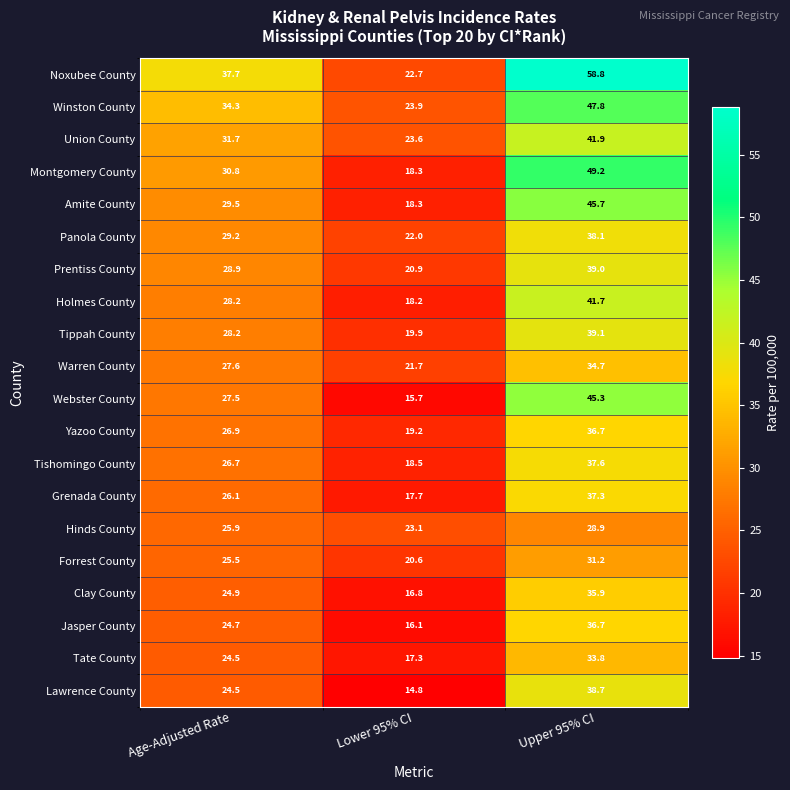

Which series has the largest range (max minus min)?

Noxubee County